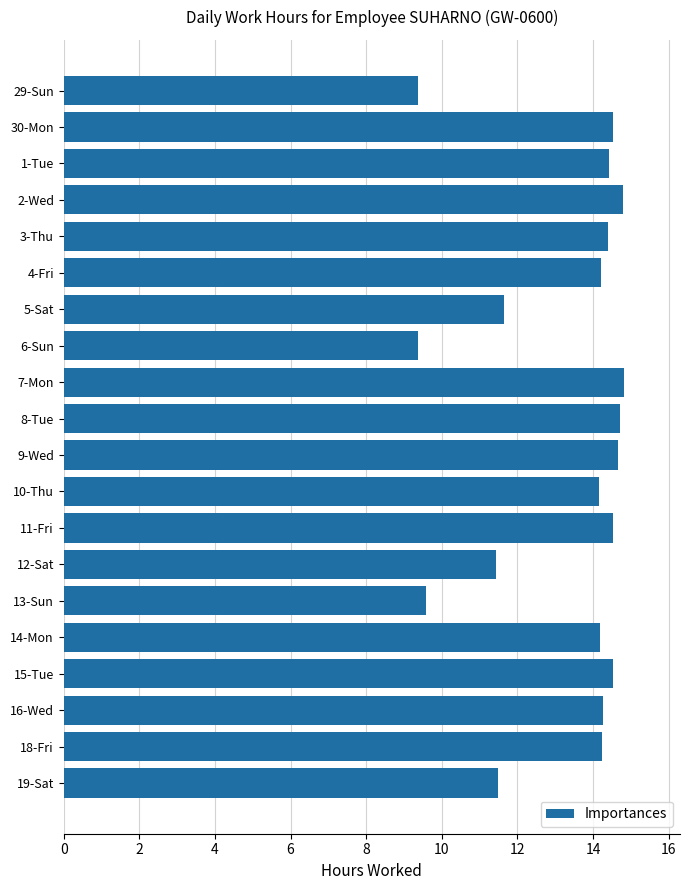

What is the average value?

13.3